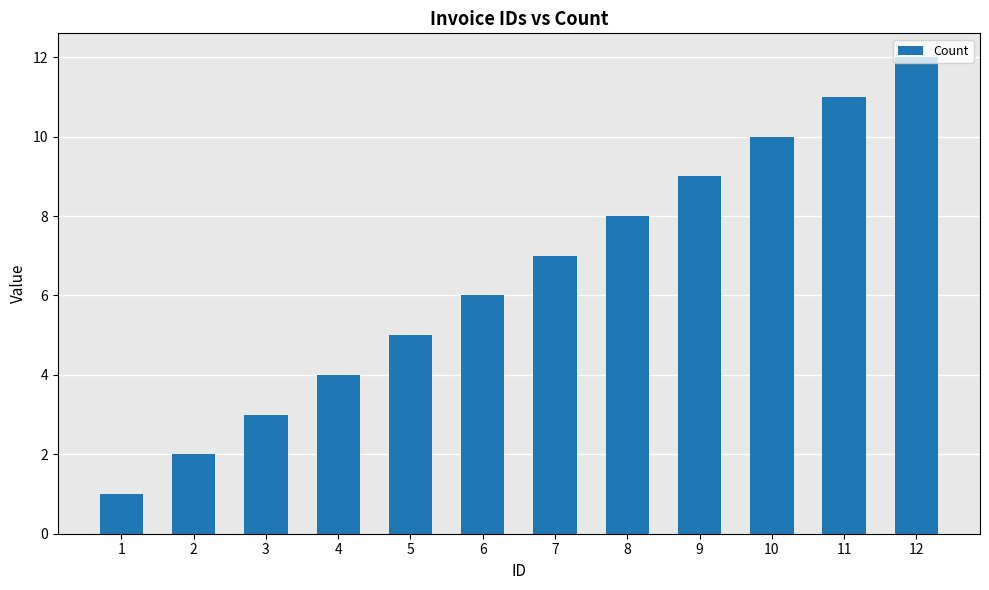

Reading left to right, extract all data points from this chart.

1	2	3	4	5	6	7	8	9	10	11	12